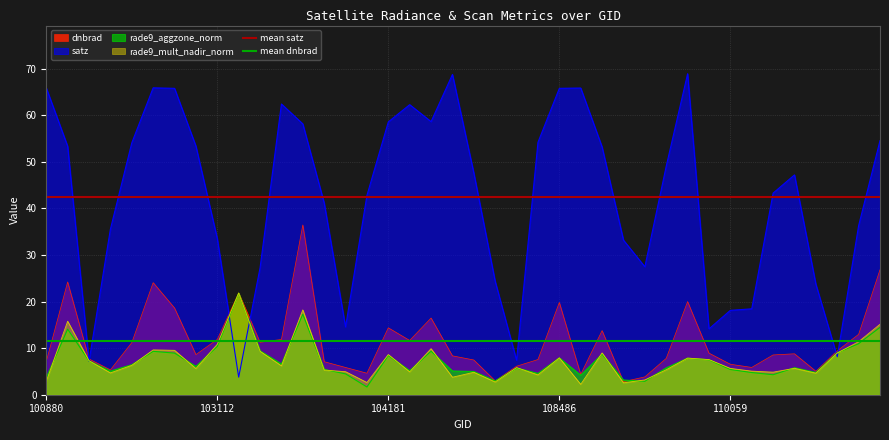

What is the lowest value of the satz series?

3.8